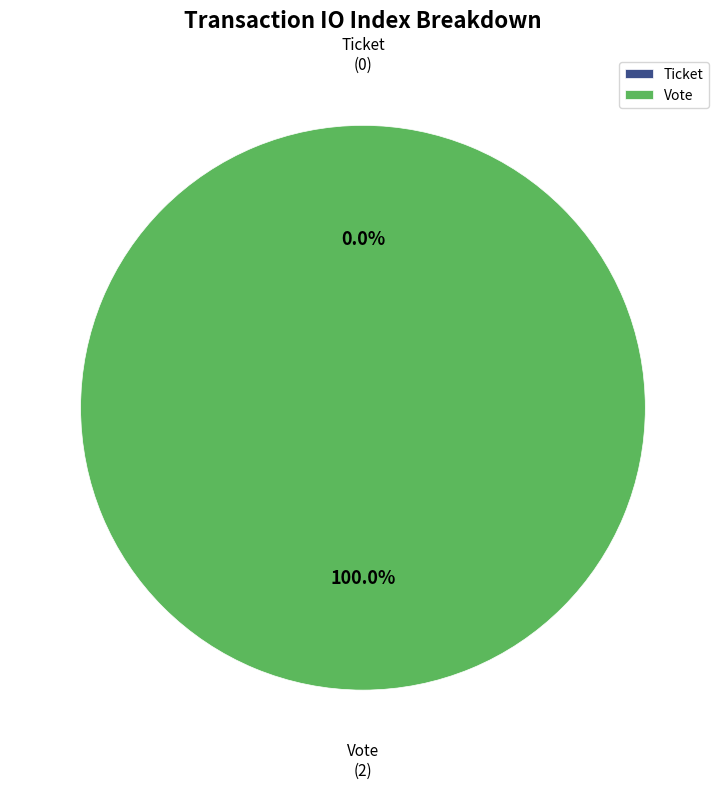

Which has a higher value, Vote or Ticket?

Vote